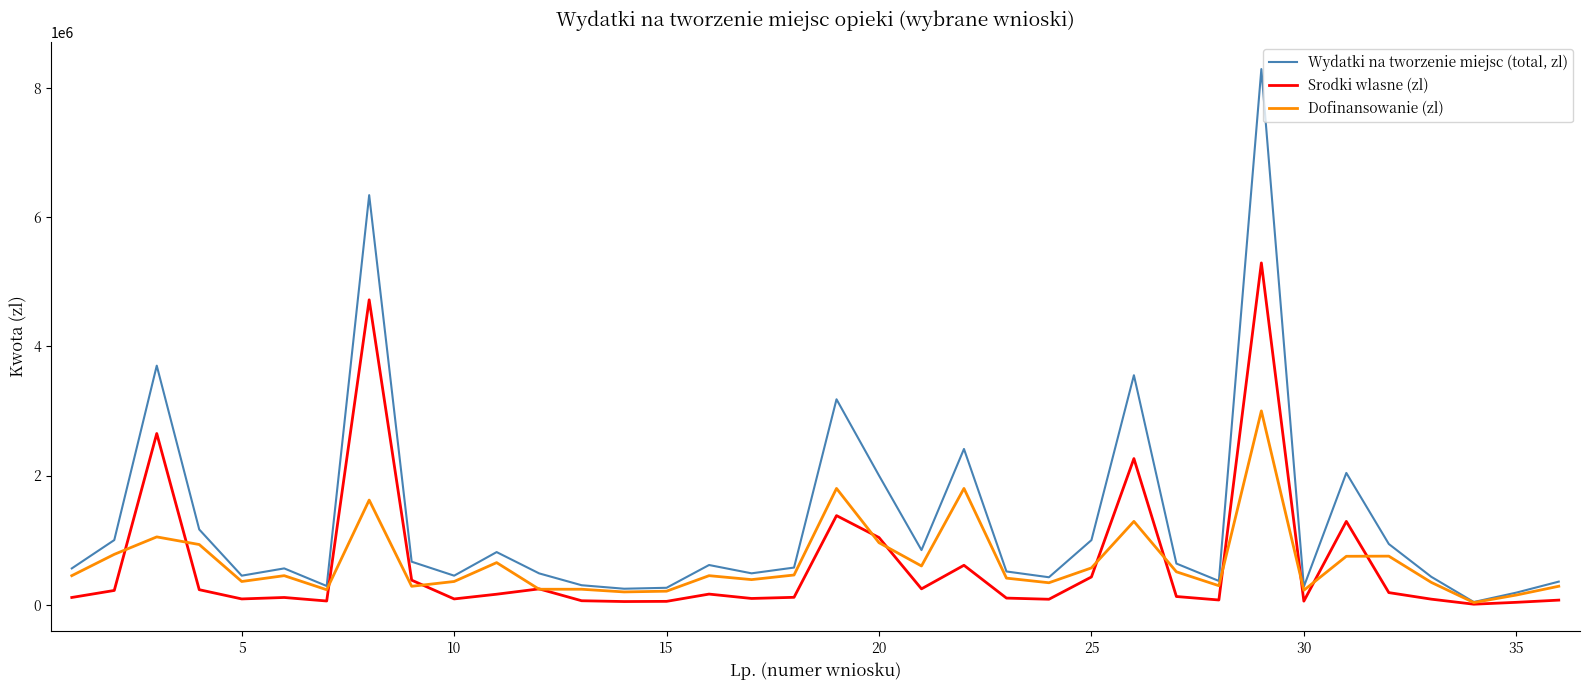

Does the chart have visible grid lines?

No